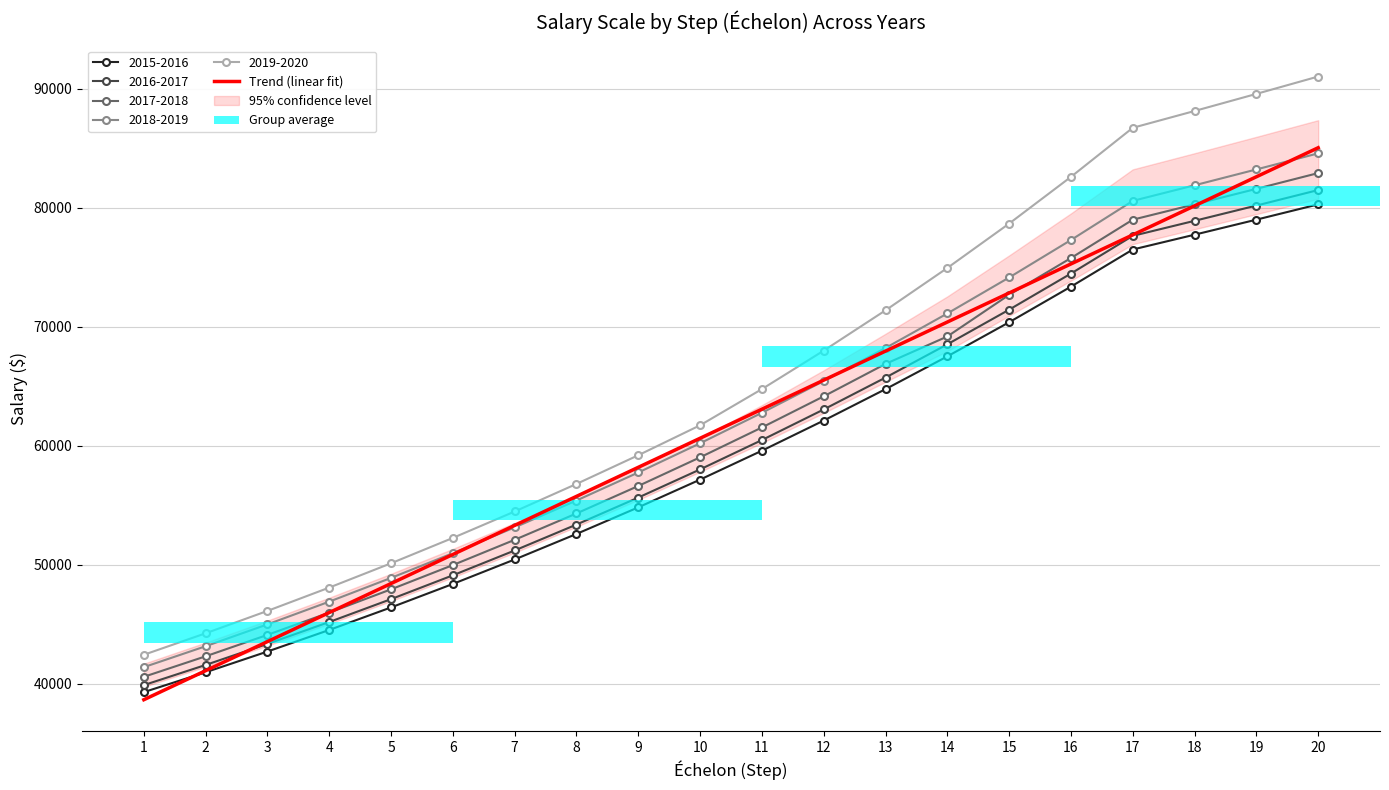

Which label corresponds to the largest value in the chart?

20